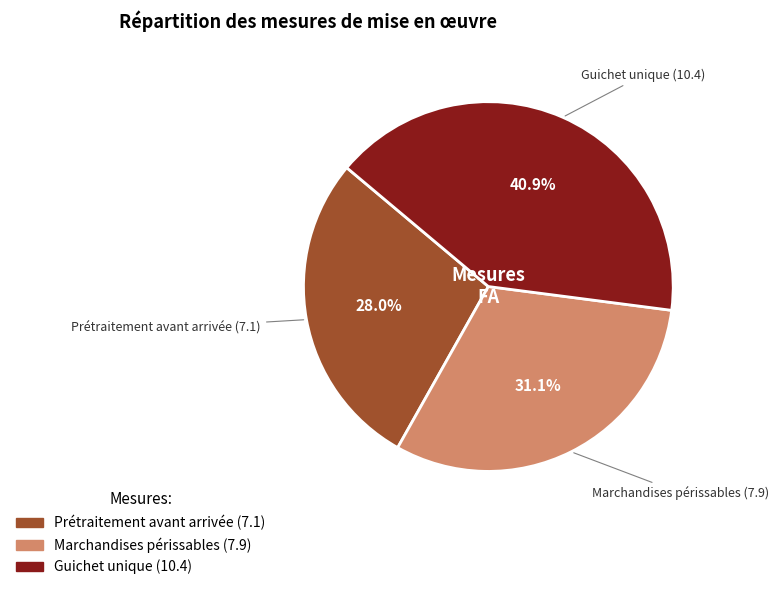

Which category has the smallest portion of the pie?

Prétraitement avant arrivée (7.1)